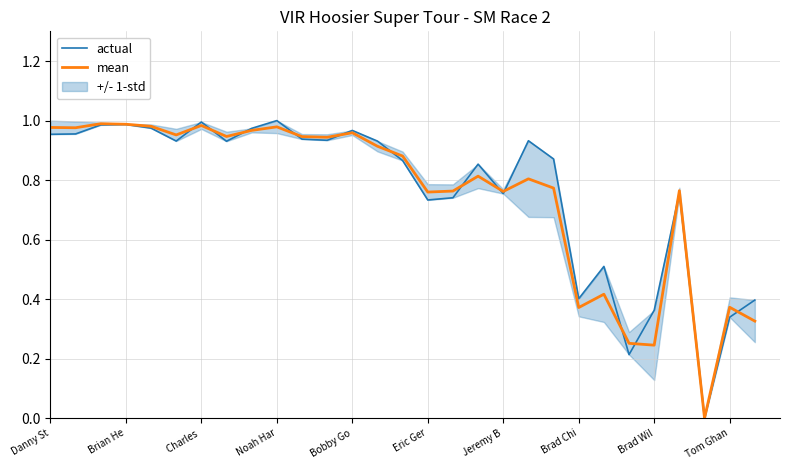

True or false: mean has more than 0 interior local peaks.

True